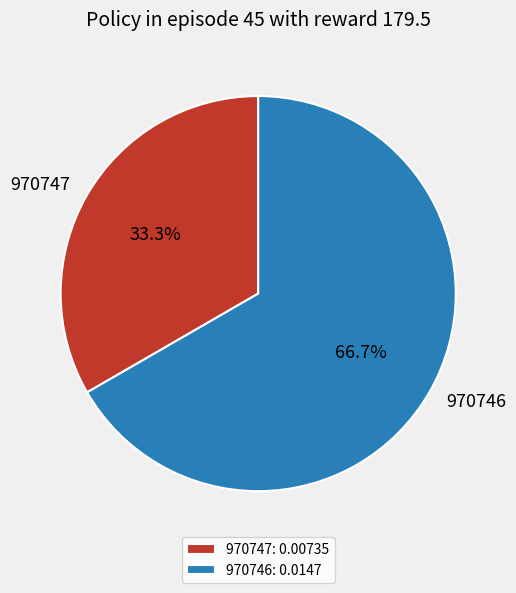

Count the number of slices in the pie.

2